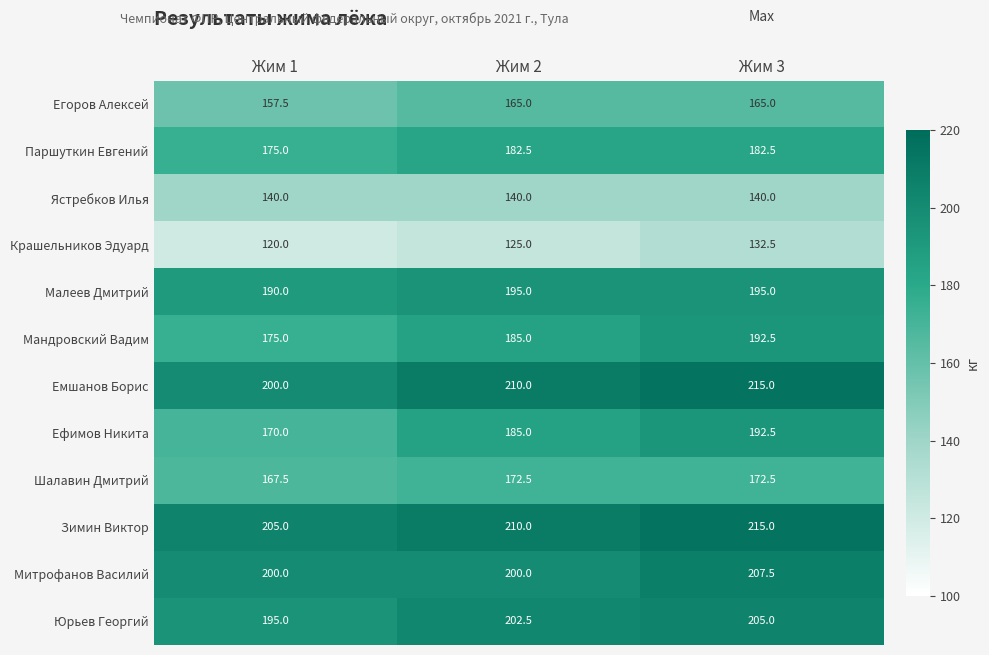

What value does the Паршуткин Евгений series have at Жим 1?

175.0